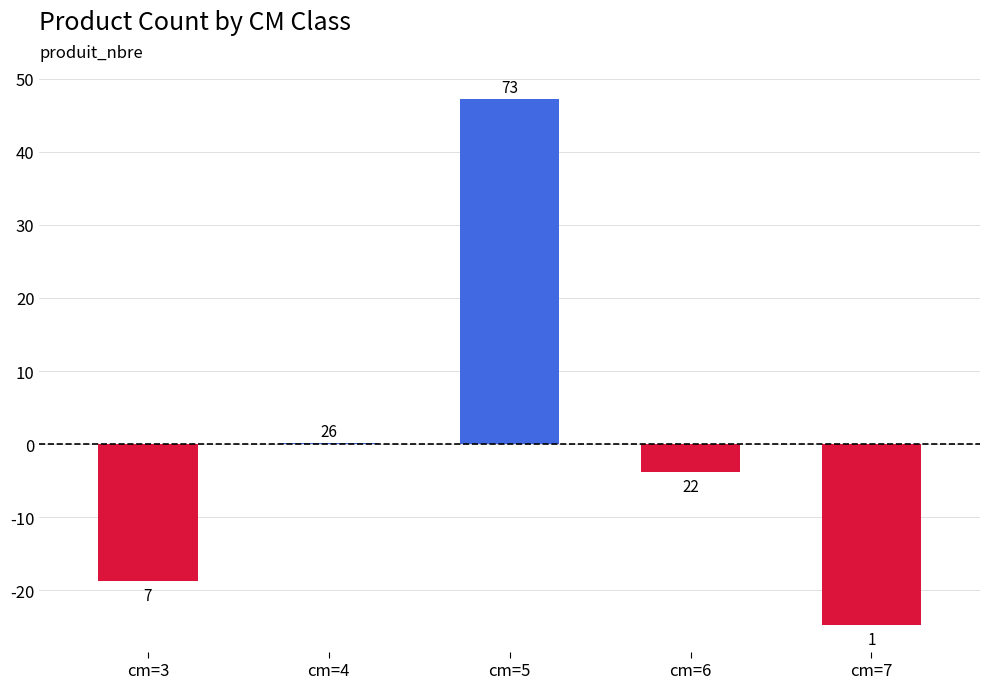

How many negative values are there?

3